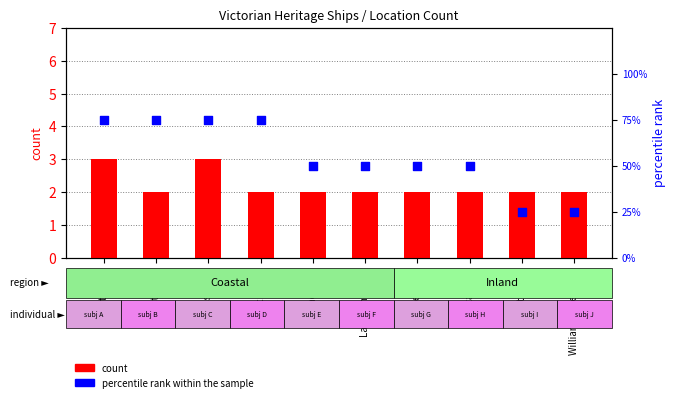

At which category is the sum across all series the highest?

East Coast